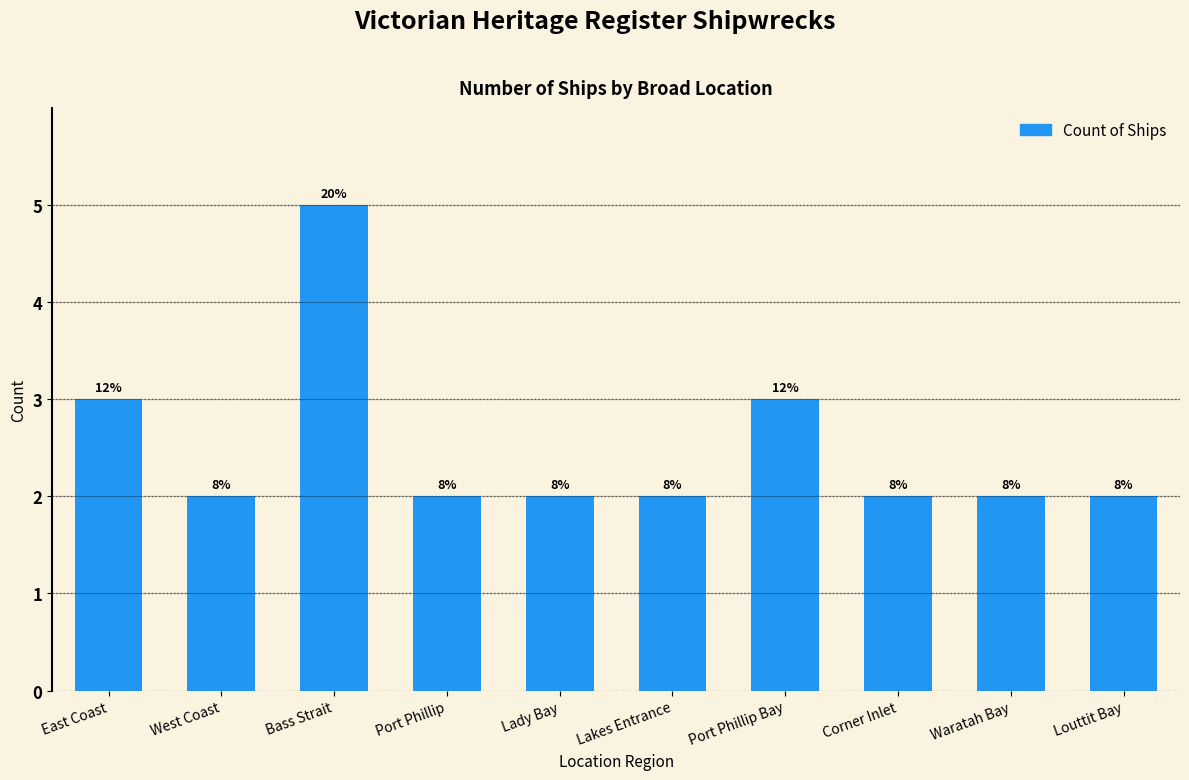

Does the chart contain any negative values?

No